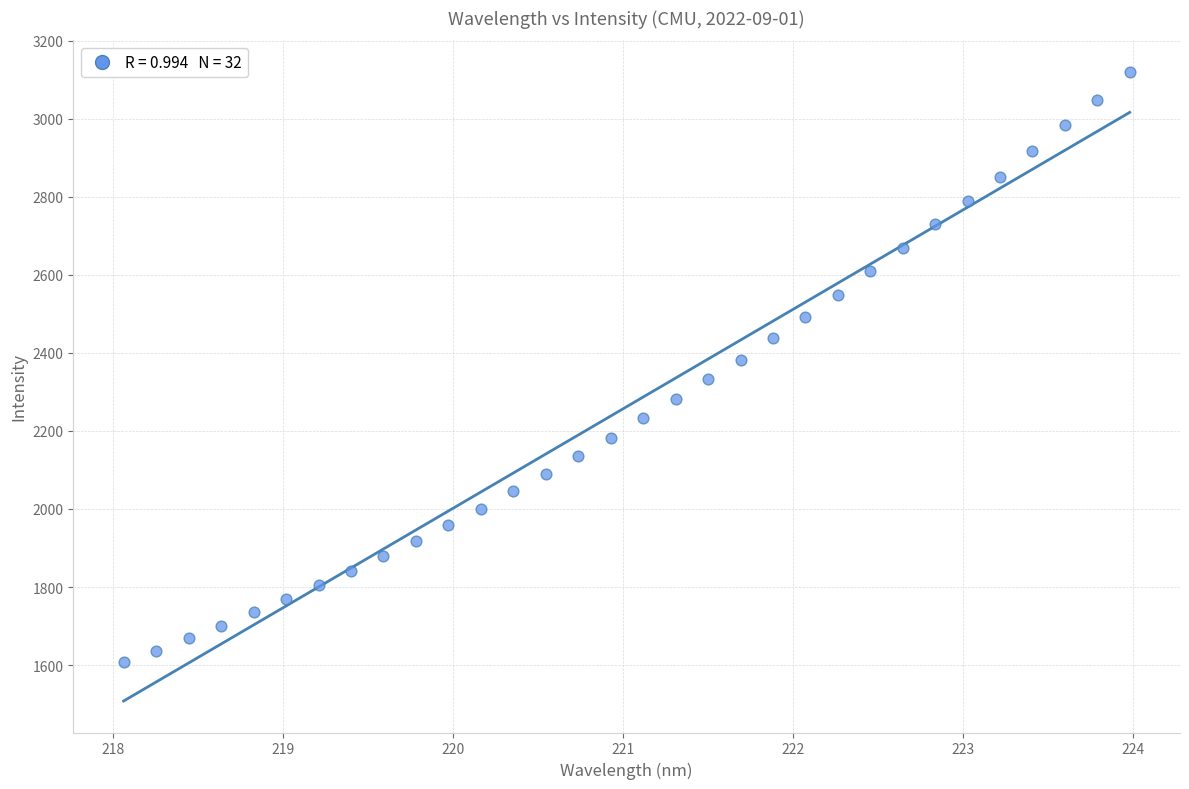

What is the range of X values (max minus min)?

5.9